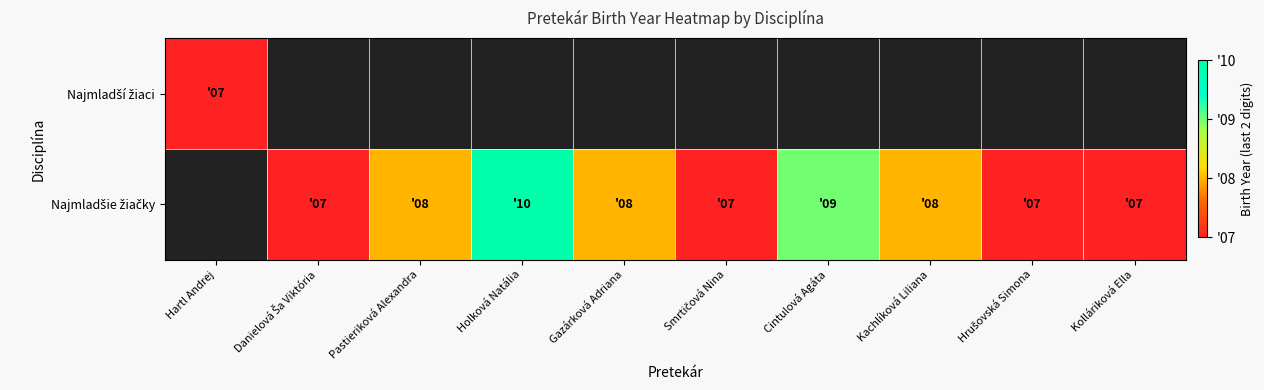

Count the number of data series in this chart.

2